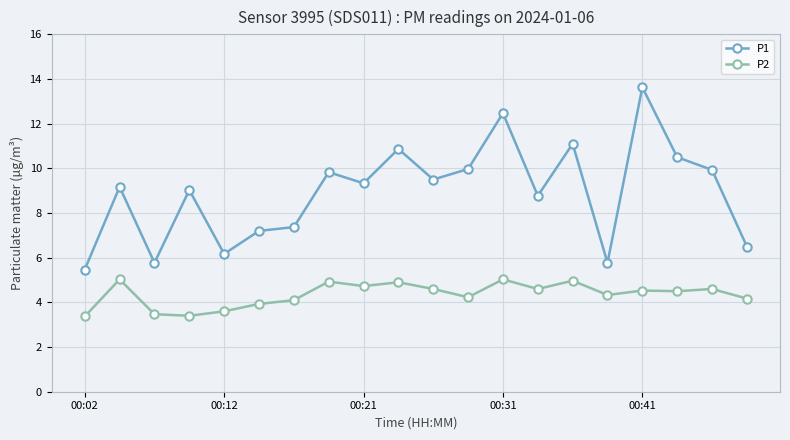

What is the value of the P2 point at the 18th from the left?

4.5